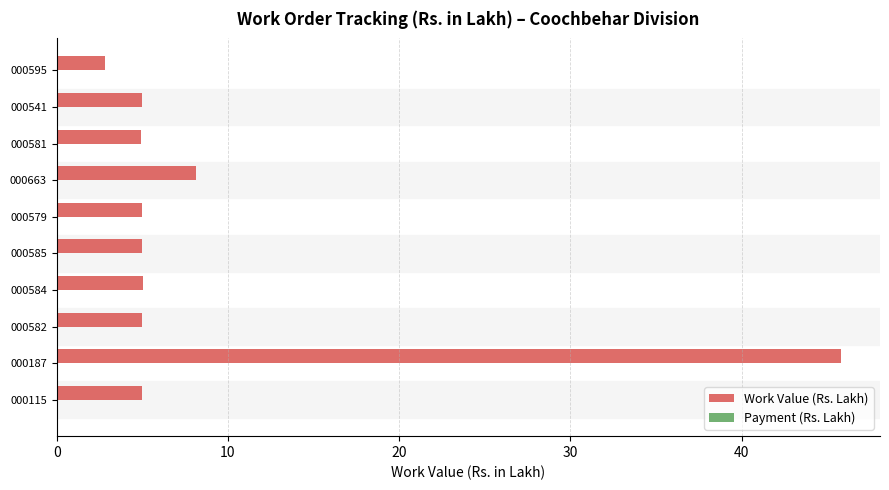

At which category does the chart reach its minimum across all series?

000595